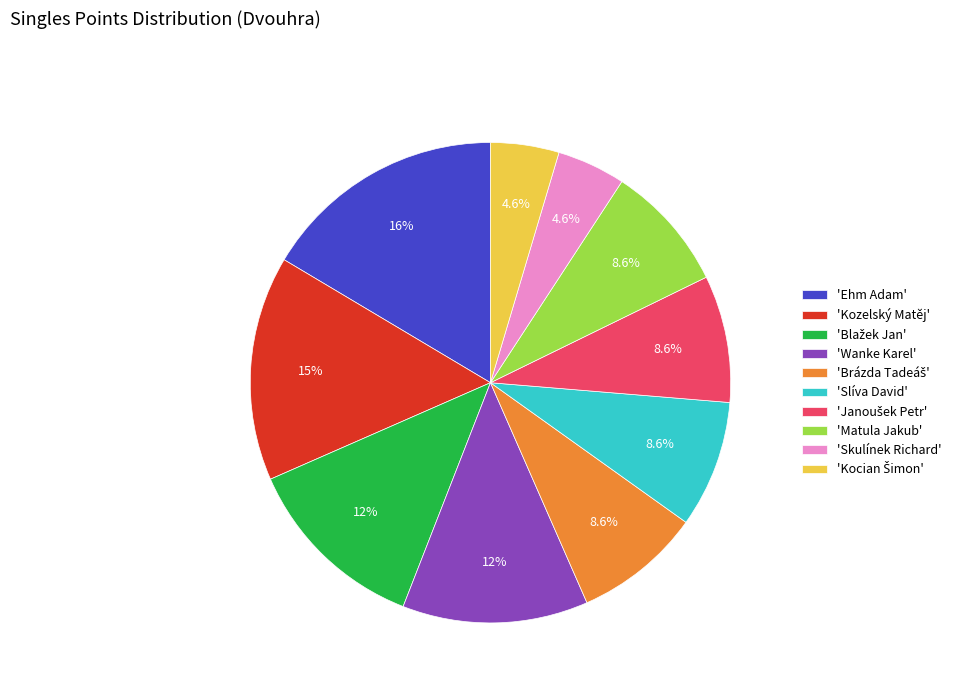

Is there a majority slice in this chart?

No